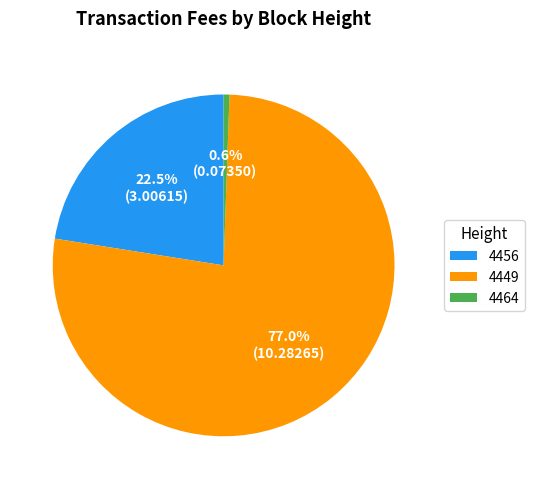

What portion of the pie excludes 4456?

77.5%